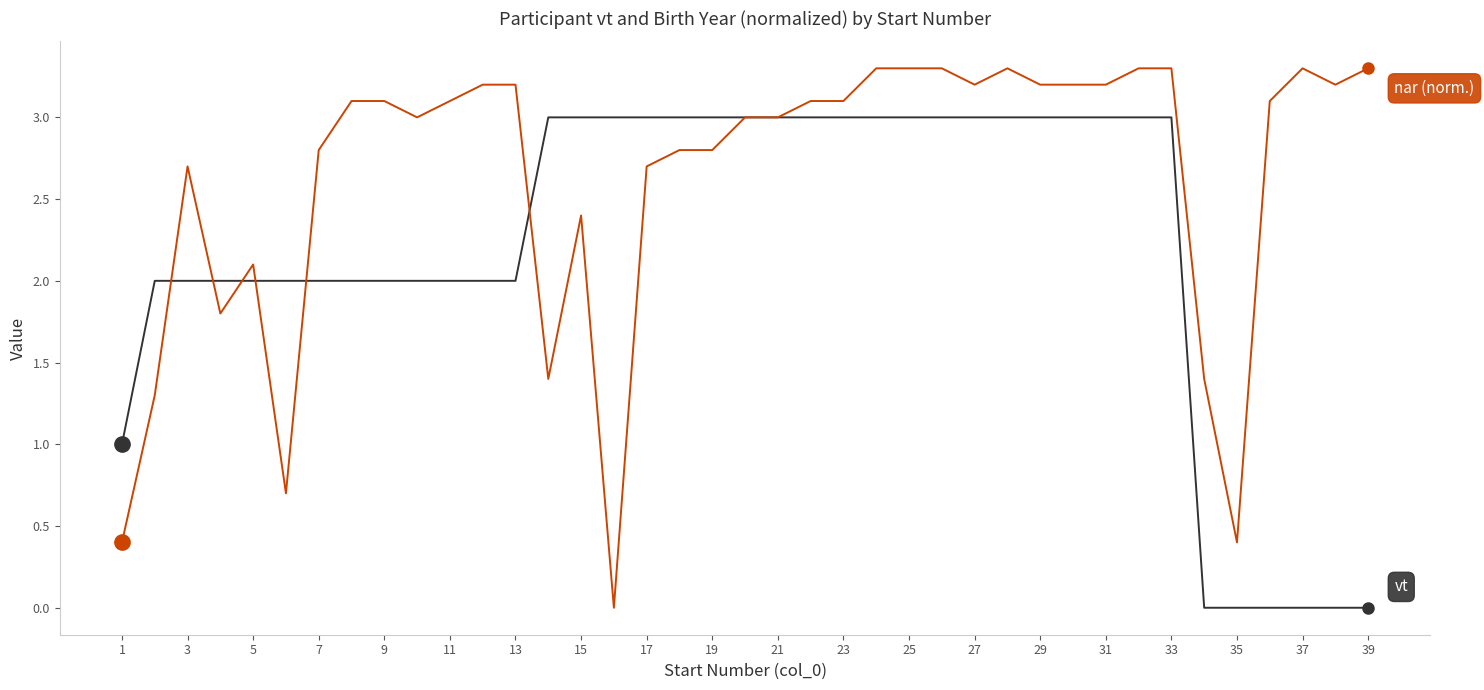

What is the greatest value displayed?

3.3